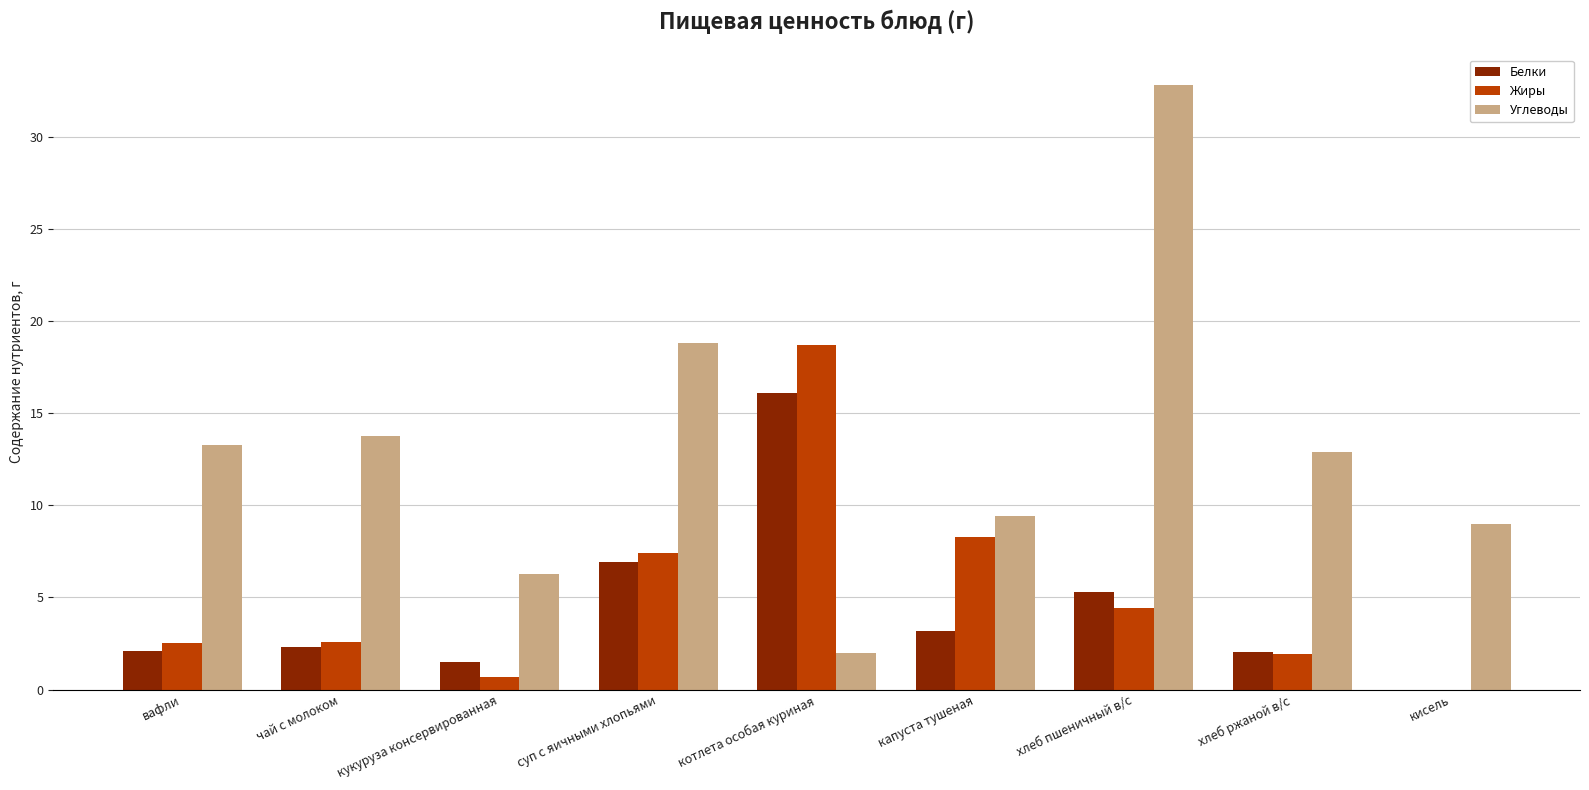

What is the average value of the Углеводы series?

13.1